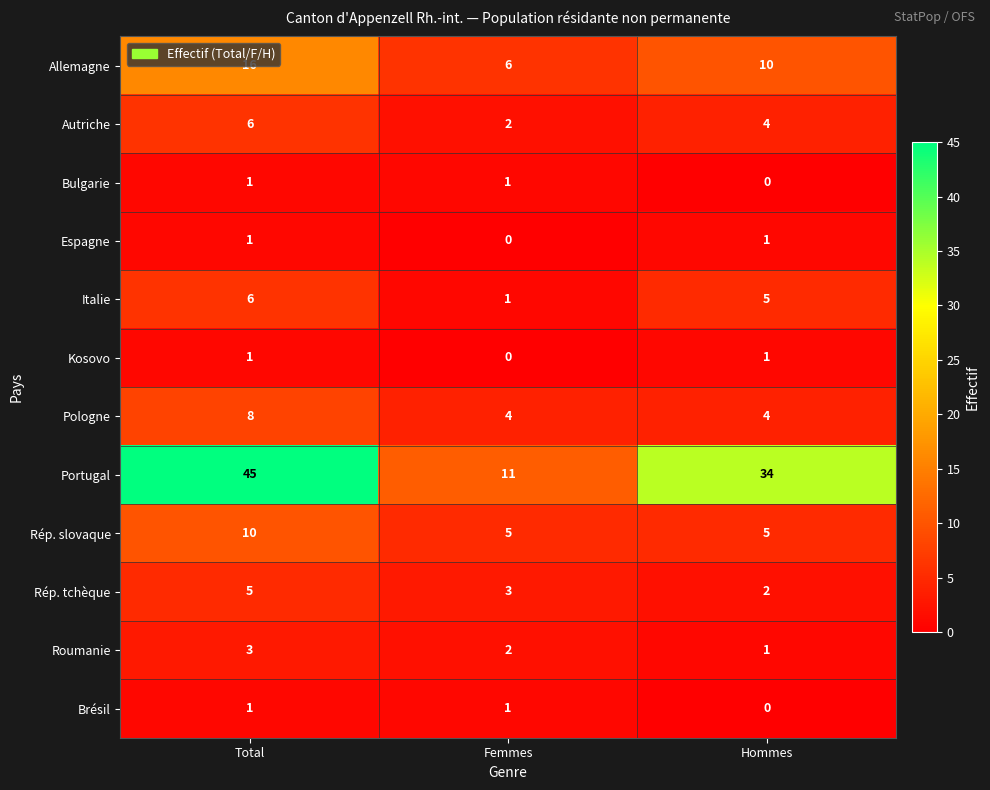

Where is Autriche nearest to the value 4?

Hommes